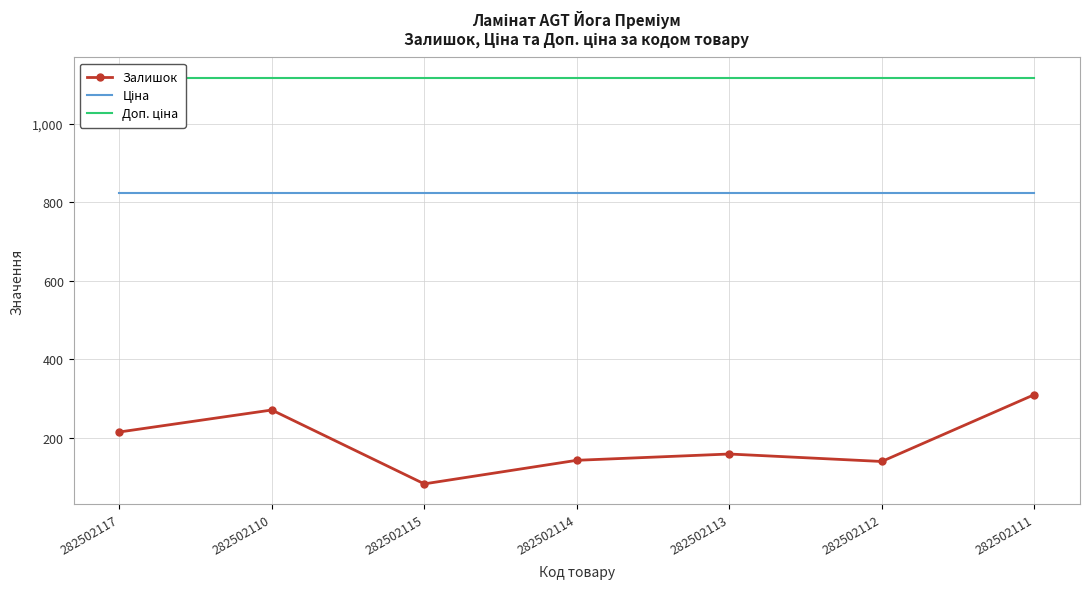

Which label corresponds to the largest value in the chart?

282502117